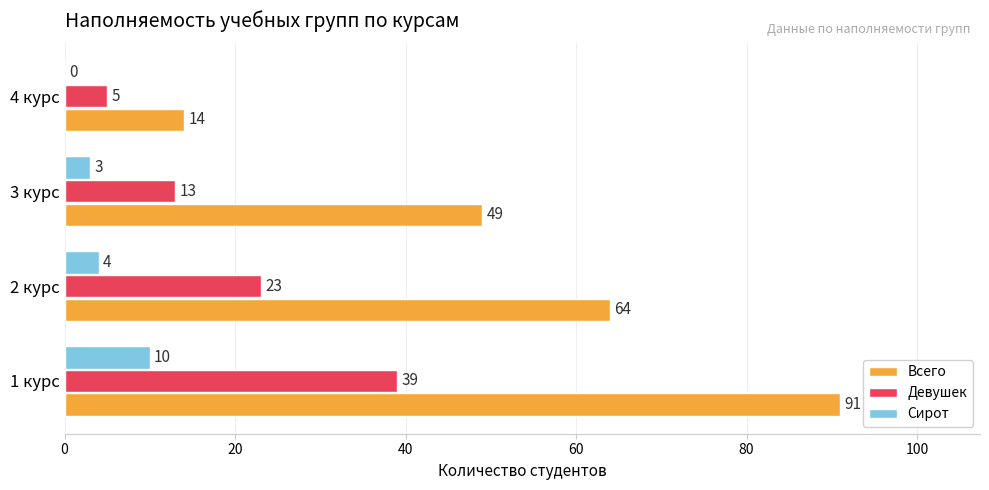

Where is Сирот nearest to the value 5?

2 курс